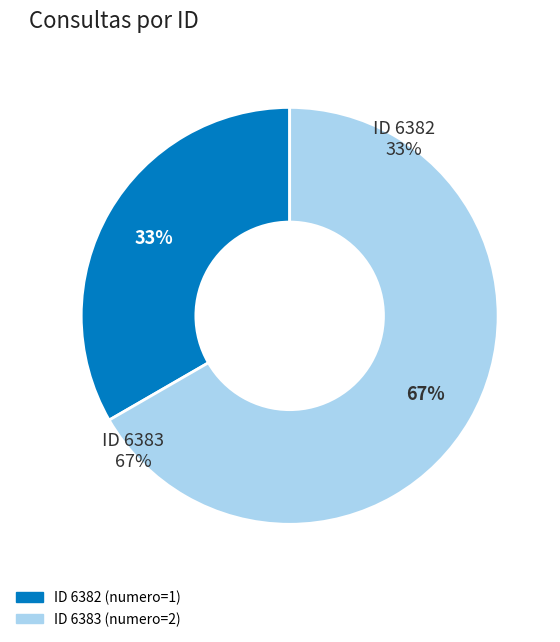

What is the majority slice?

6383